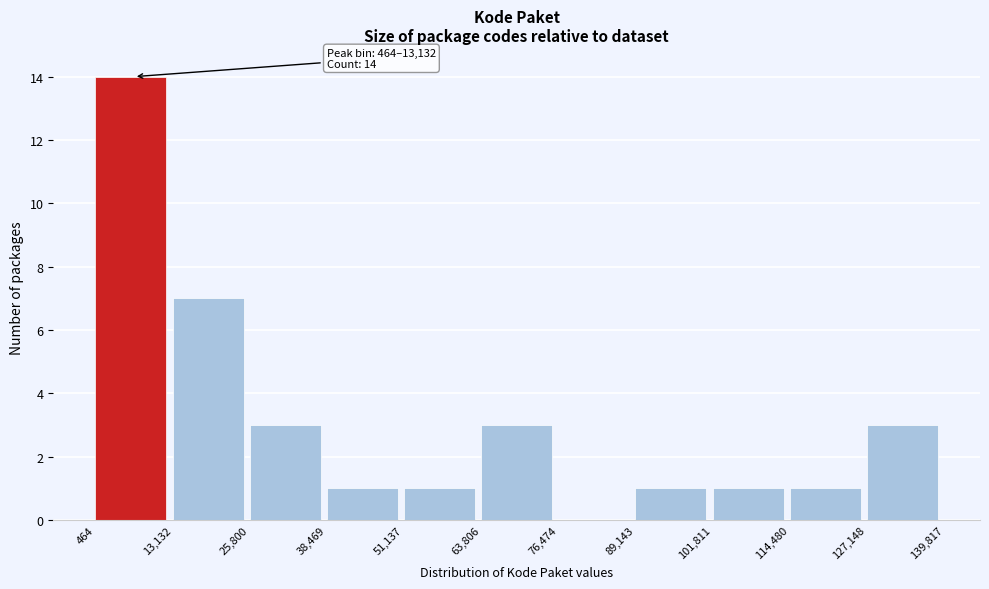

Which range on the x-axis has the tallest bar?

464 to 13,132